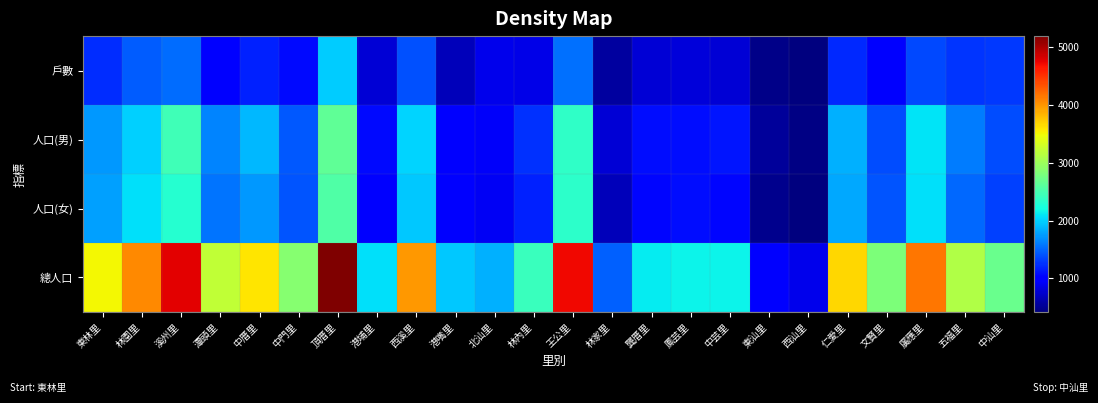

Which label corresponds to the smallest value in the chart?

西汕里